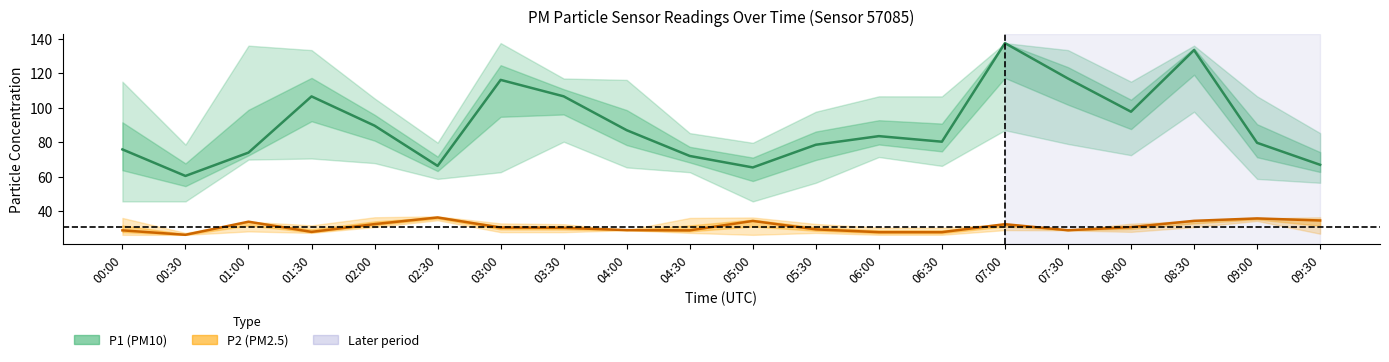

What is the label of the 11th point from the right?

04:30